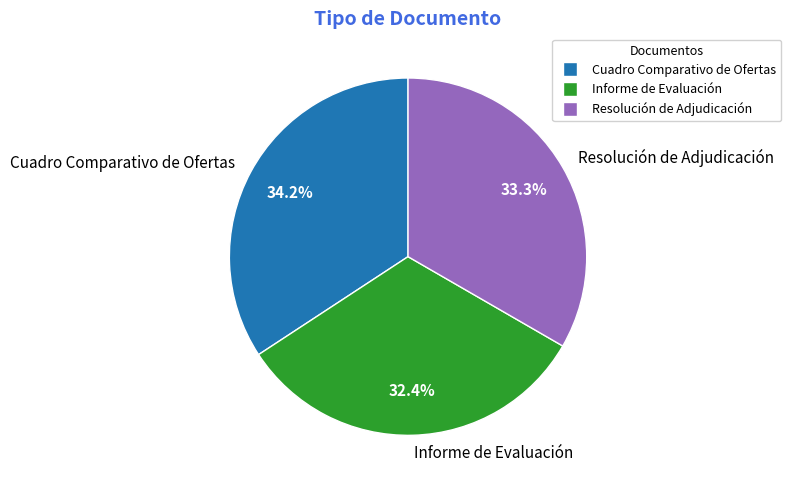

Combined, do Informe de Evaluación and Cuadro Comparativo de Ofertas account for over 50%?

Yes